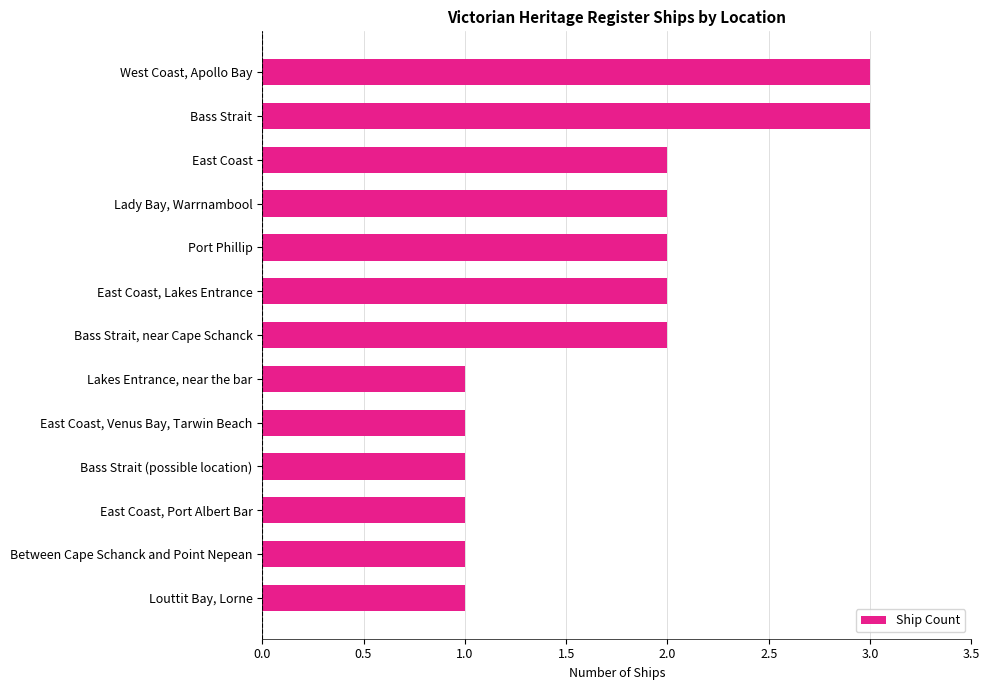

Reading bottom to top, transcribe all the data shown in this chart.

Louttit Bay, Lorne=1	Between Cape Schanck and Point Nepean=1	East Coast, Port Albert Bar=1	Bass Strait (possible location)=1	East Coast, Venus Bay, Tarwin Beach=1	Lakes Entrance, near the bar=1	Bass Strait, near Cape Schanck=2	East Coast, Lakes Entrance=2	Port Phillip=2	Lady Bay, Warrnambool=2	East Coast=2	Bass Strait=3	West Coast, Apollo Bay=3